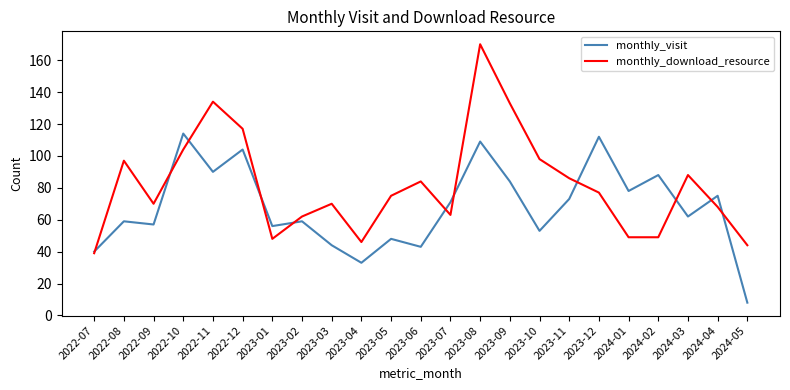

Reading left to right, extract all data points from this chart.

monthly_visit: 40	59	57	114	90	104	56	59	44	33	48	43	71	109	84	53	73	112	78	88	62	75	8
monthly_download_resource: 39	97	70	104	134	117	48	62	70	46	75	84	63	170	133	98	86	77	49	49	88	68	44